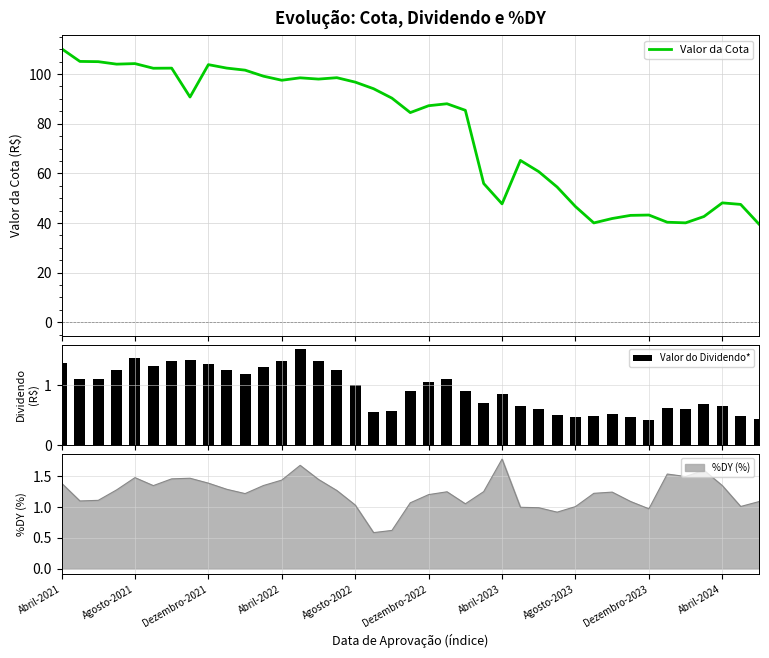

Is it true that Valor do Dividendo* equals 0.6 at Dezembro-2023?

False